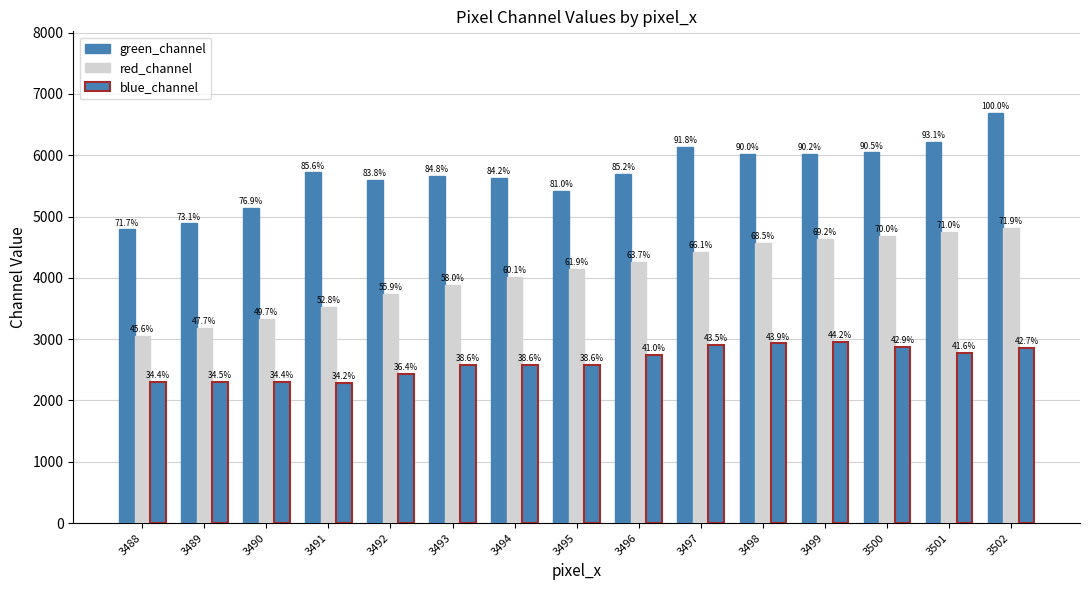

What is the greatest value displayed?

6684